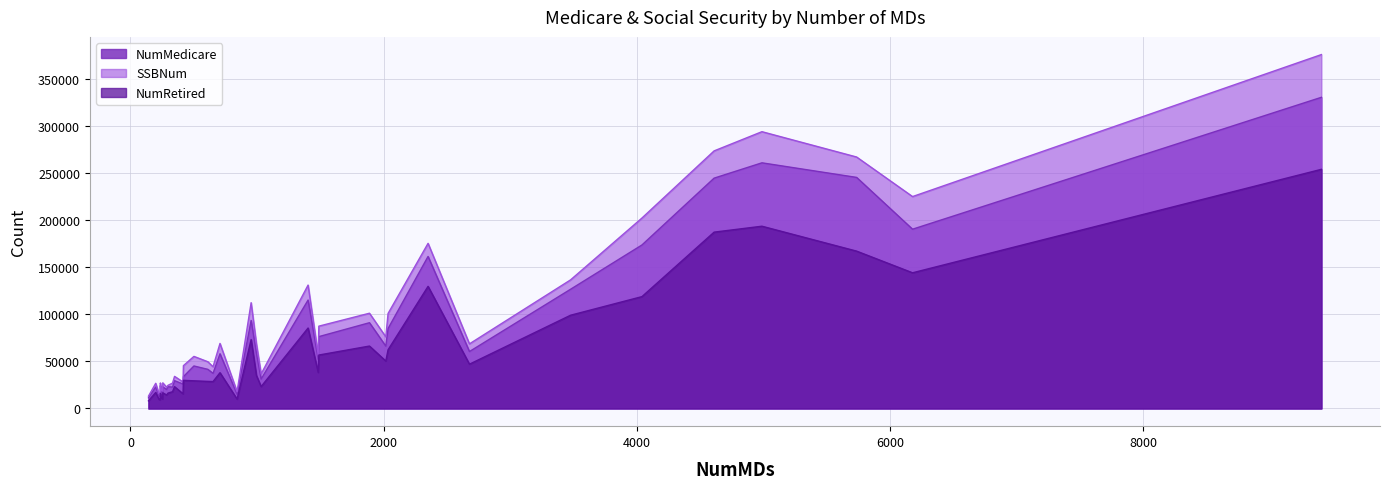

What is the maximum value for NumMedicare?

330821